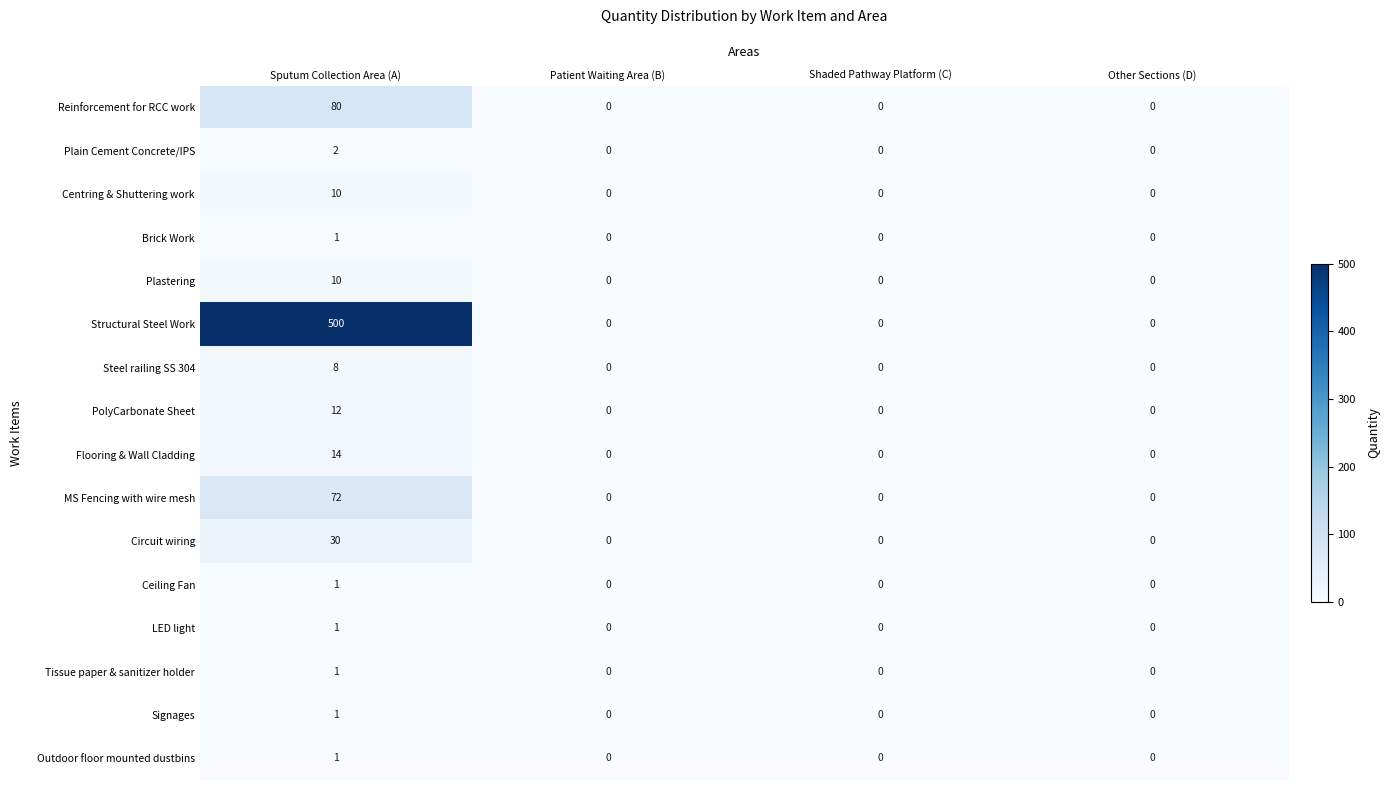

What is the average value of the Circuit wiring series?

8